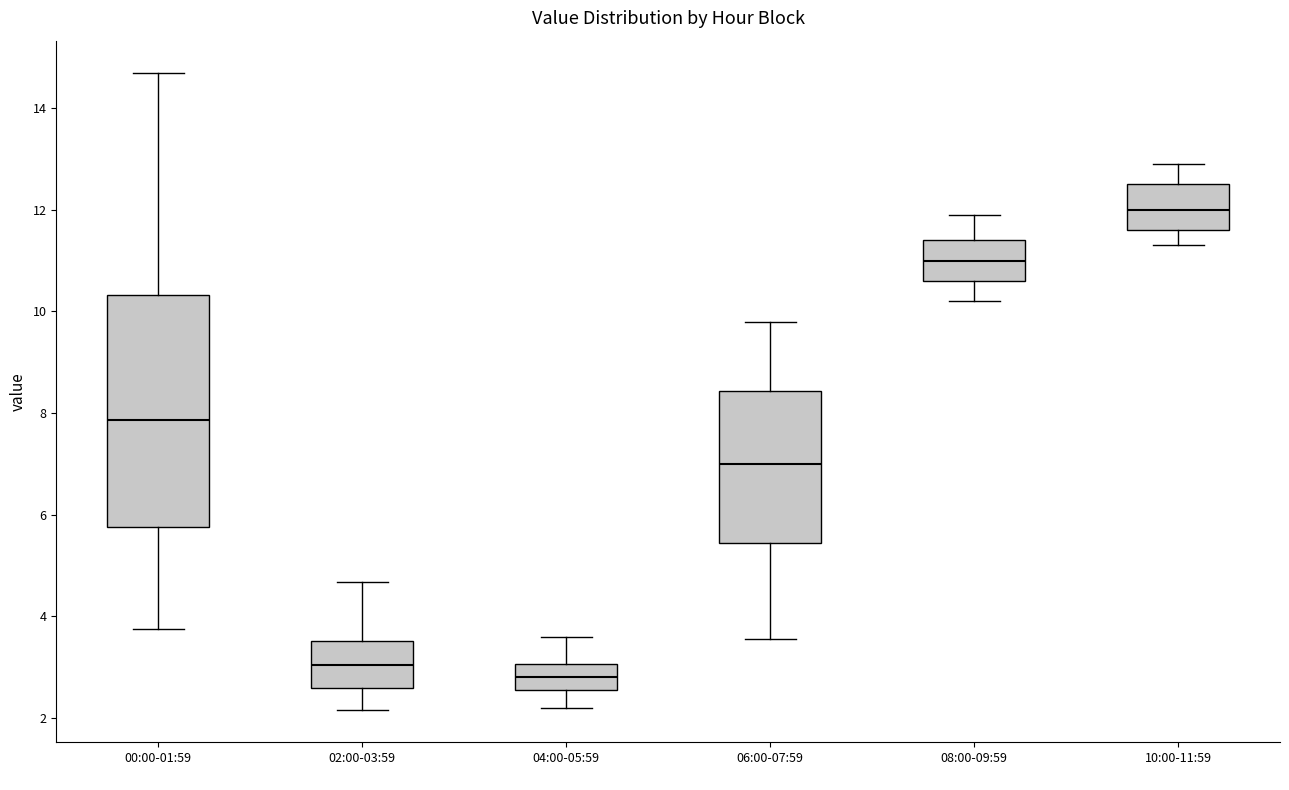

Reading left to right, transcribe this box plot: for each box, give where its median line is, the range the box spans, and where its two whiskers end, as read against the y-axis. The values are not printed on the chart, so give them approximately, as read against the axis.

00:00-01:59: median 7.8, box 5.8 to 10.4, whiskers 3.8 to 14.8
02:00-03:59: median 3.0, box 2.6 to 3.6, whiskers 2.2 to 4.6
04:00-05:59: median 2.8, box 2.6 to 3.0, whiskers 2.2 to 3.6
06:00-07:59: median 7.0, box 5.4 to 8.4, whiskers 3.6 to 9.8
08:00-09:59: median 11.0, box 10.6 to 11.4, whiskers 10.2 to 12.0
10:00-11:59: median 12.0, box 11.6 to 12.6, whiskers 11.4 to 13.0